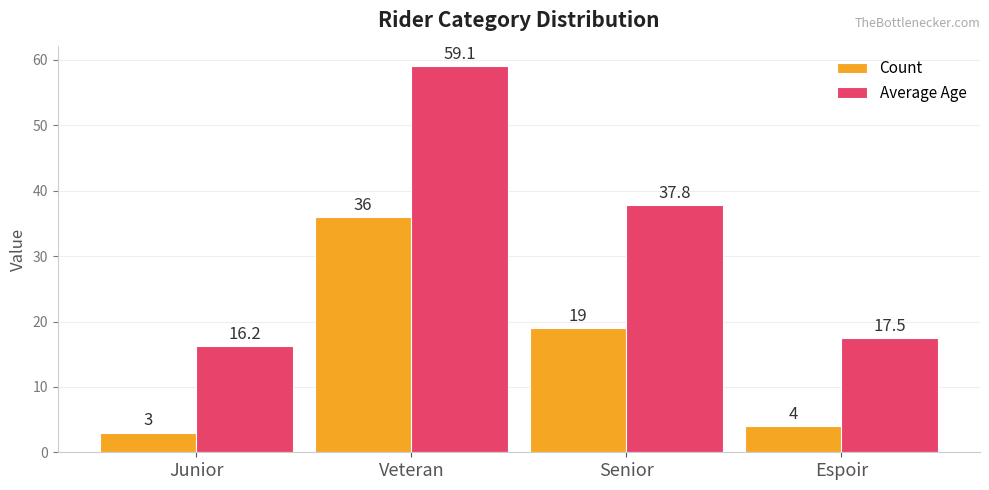

Rank the series at Veteran from highest to lowest value.

Average Age, Count